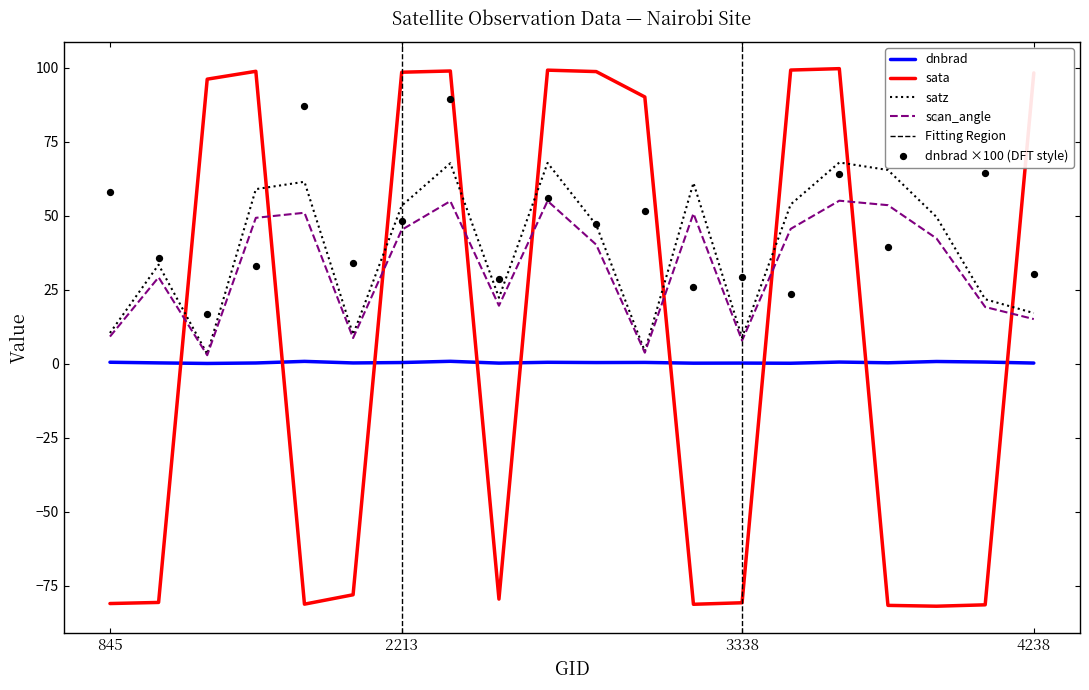

Which series has the largest total across all categories?

satz